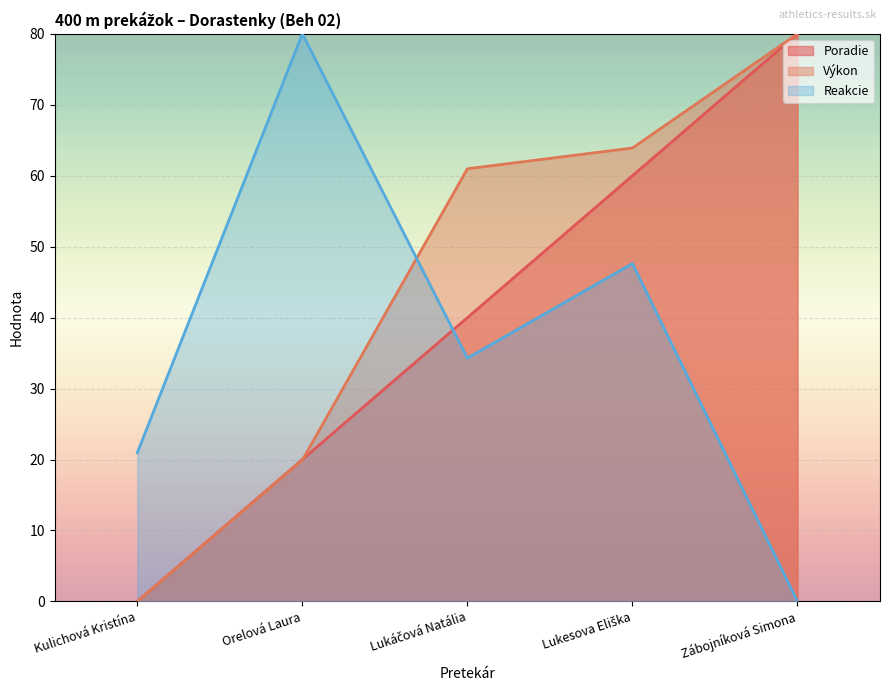

What is the label of the 4th point from the left?

Lukesova Eliška